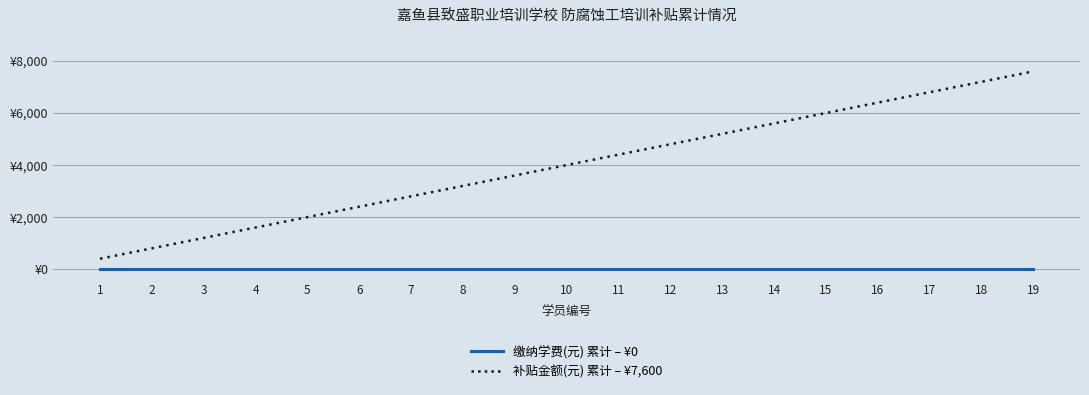

What is the difference between the second highest and minimum values in the 补贴金额(元) 累计 – ¥7,600 series?

6800